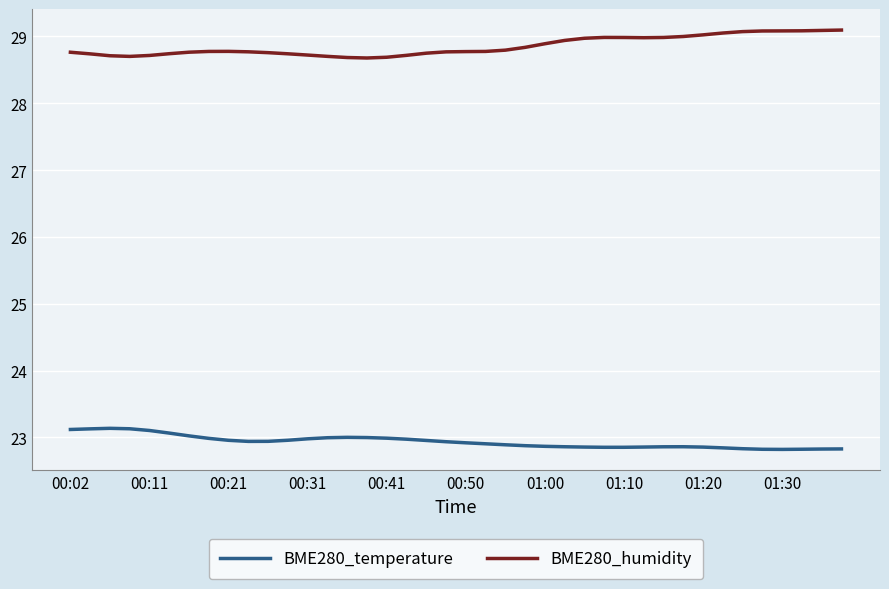

What is the lowest value of the BME280_temperature series?

22.8